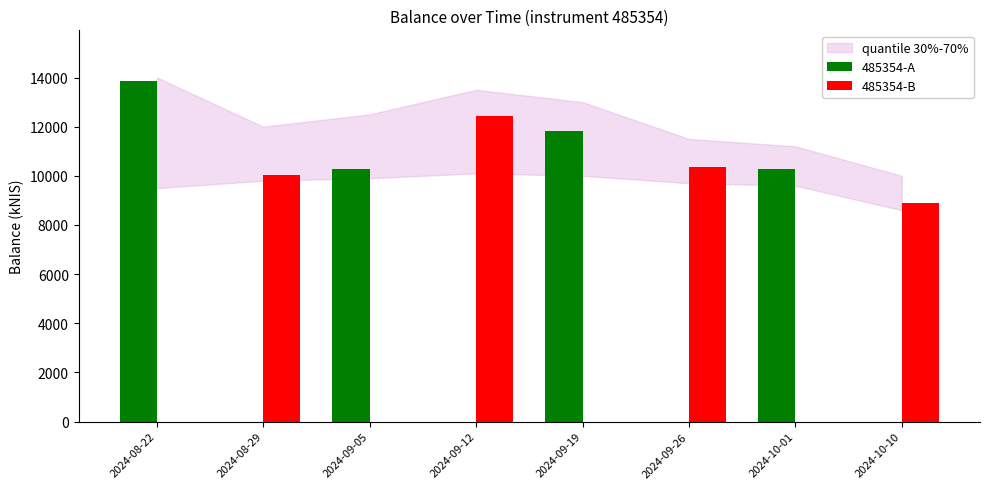

What is the average value of the 485354-B series?

5217.5